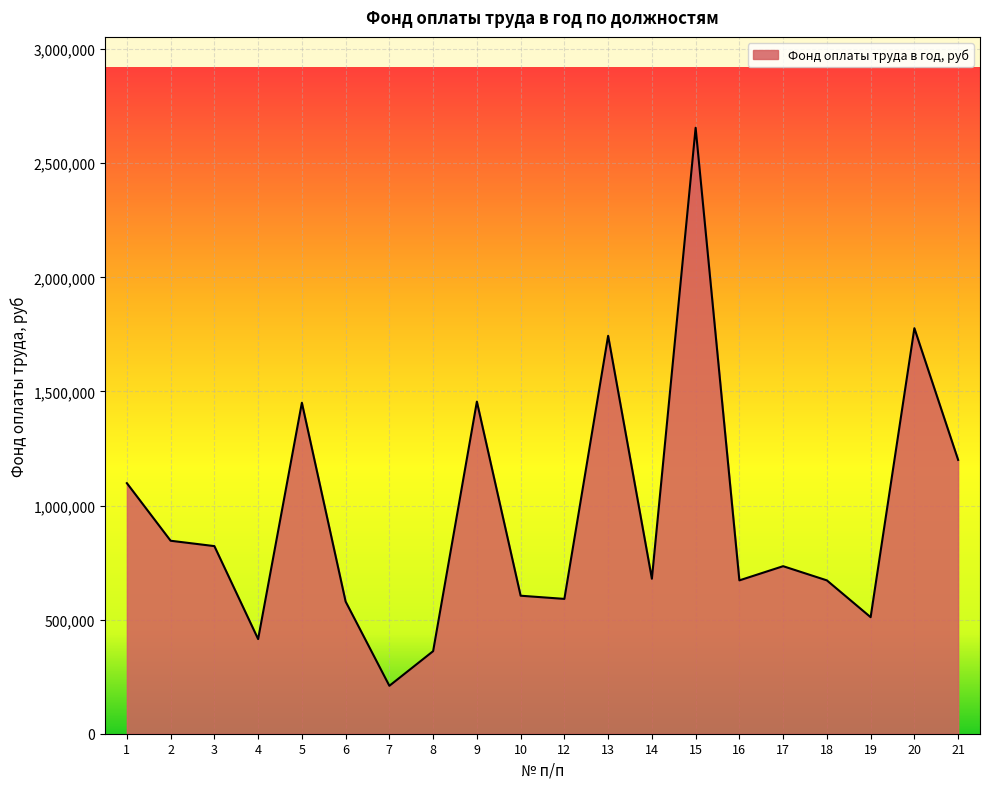

True or false: the data shows 502397.2 at 2.

False